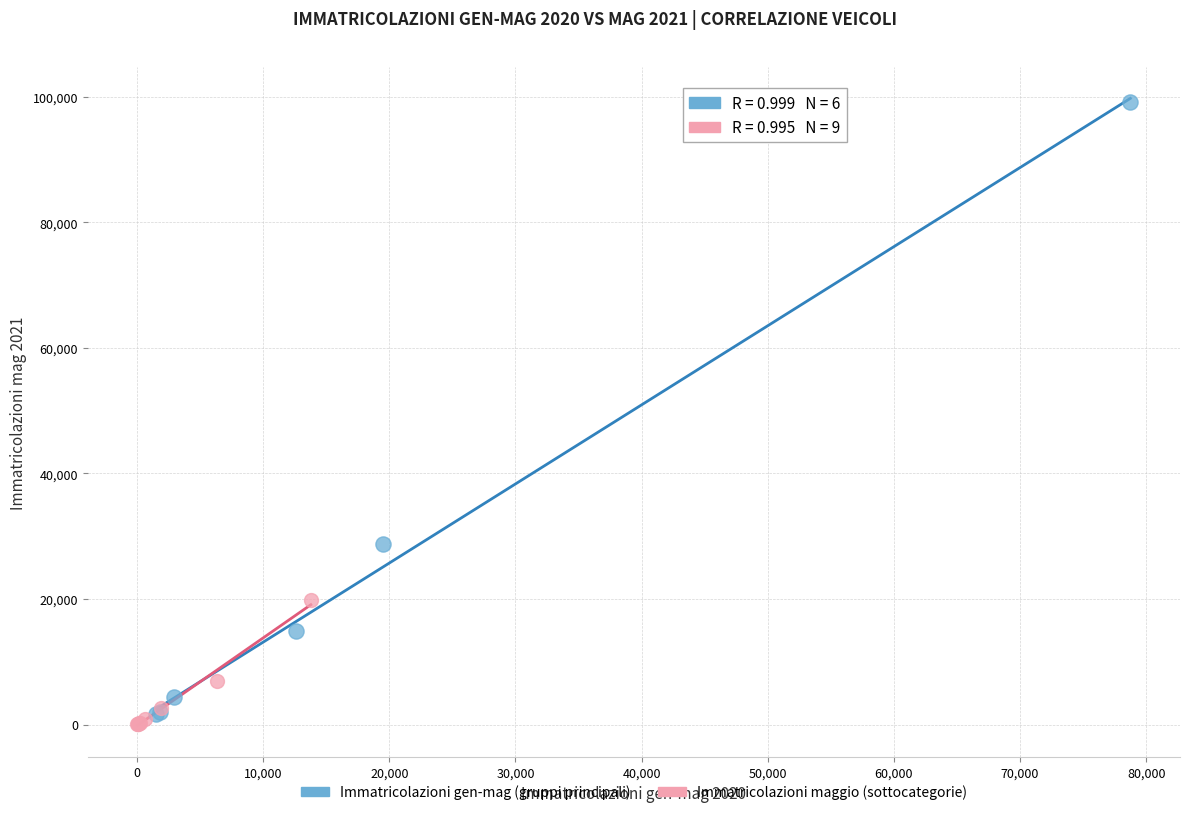

Which series contains the highest Y value?

Immatricolazioni gen-mag (gruppi principali)